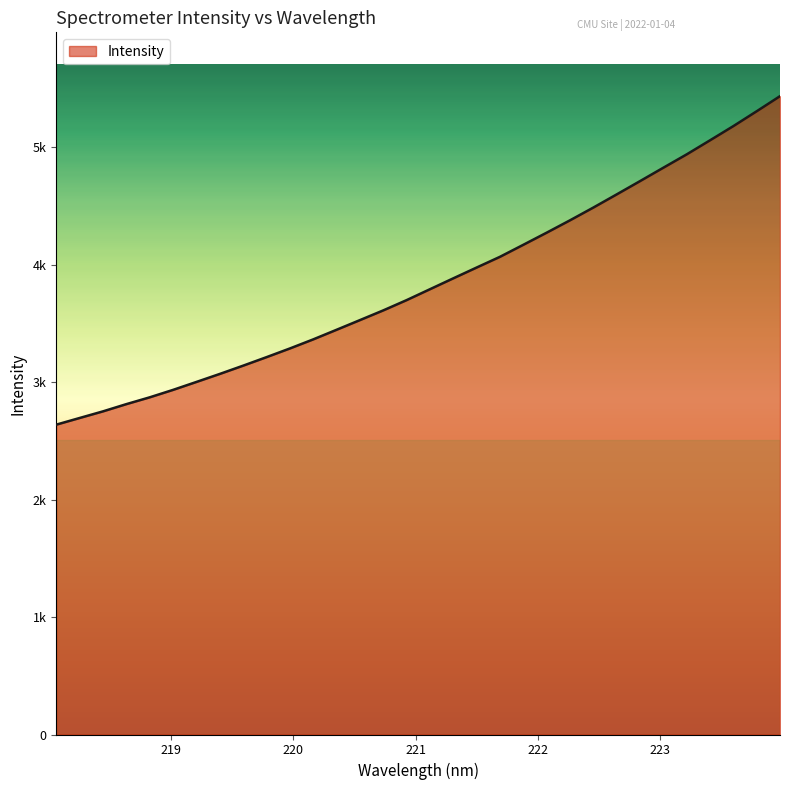

What is the sum of all values?

123178.3